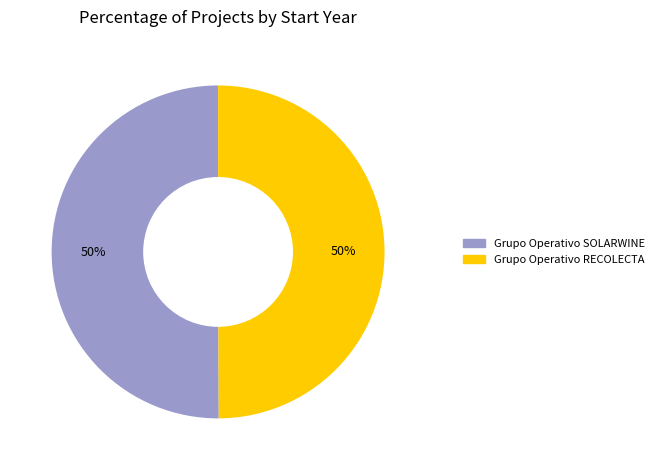

To the nearest percent, what is the combined percentage of Grupo Operativo SOLARWINE and Grupo Operativo RECOLECTA?

100%